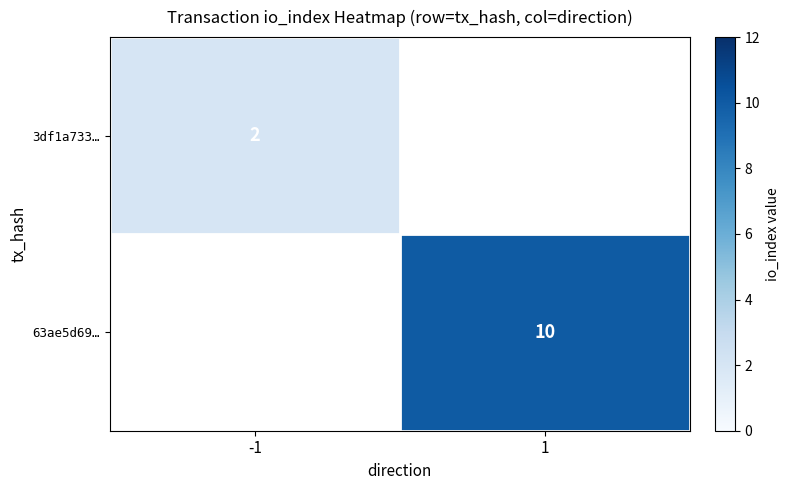

What is the greatest value displayed?

10.0